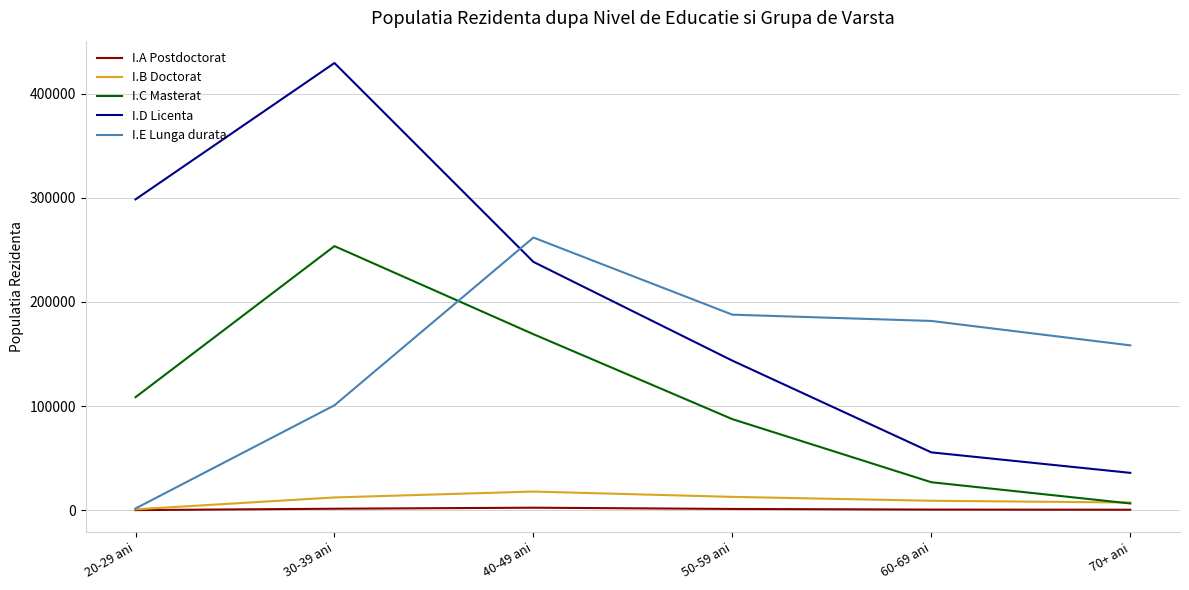

Where is I.C Masterat nearest to the value 130029?

20-29 ani